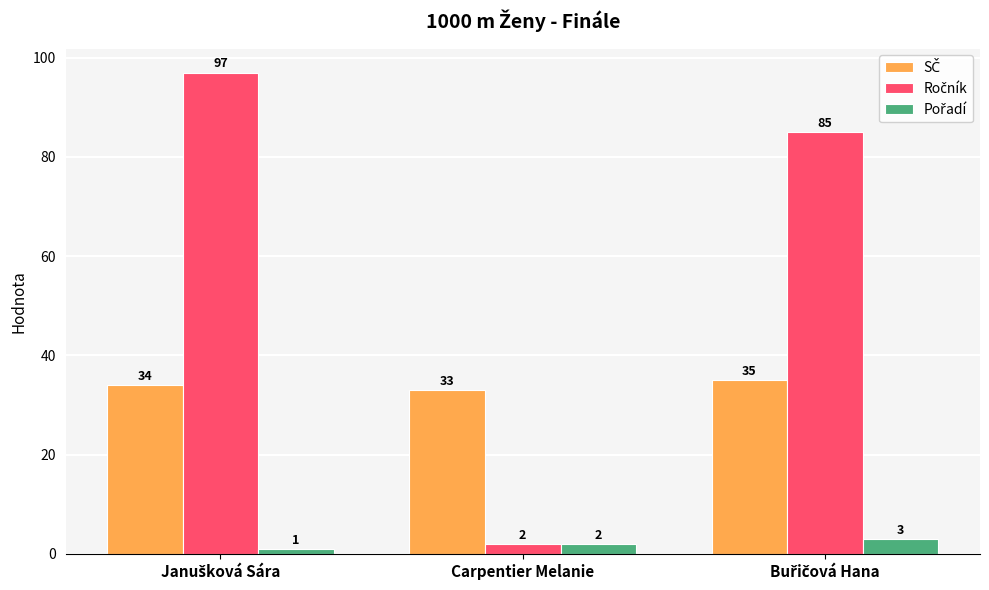

What is the greatest value displayed?

97